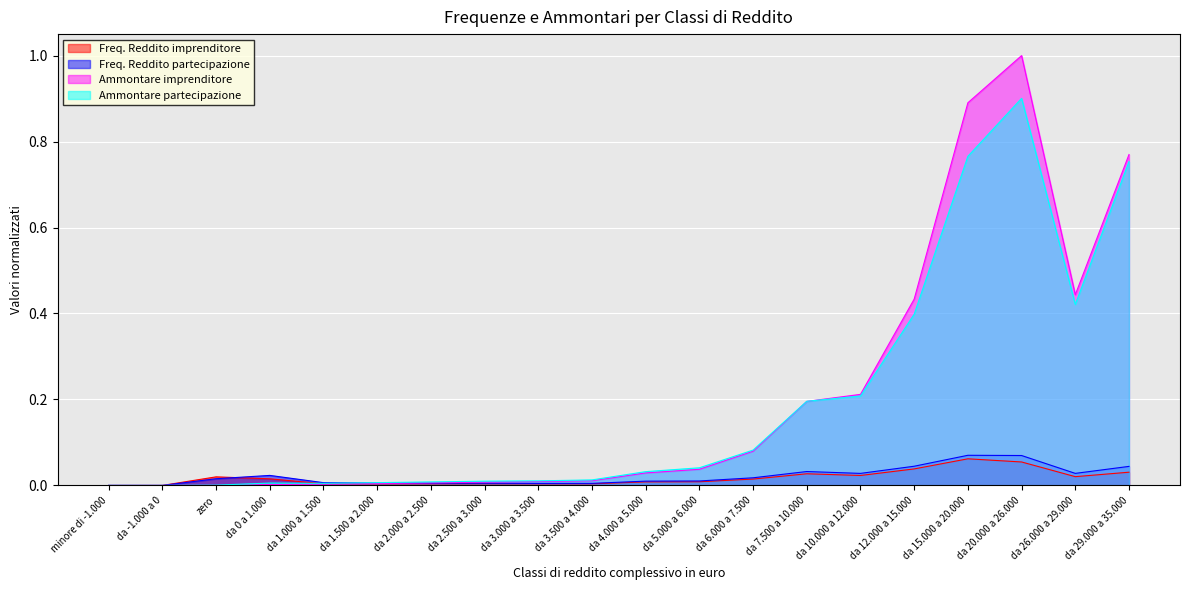

In Freq. Reddito imprenditore, how many points are higher than both neighbors (excluding endpoints)?

4